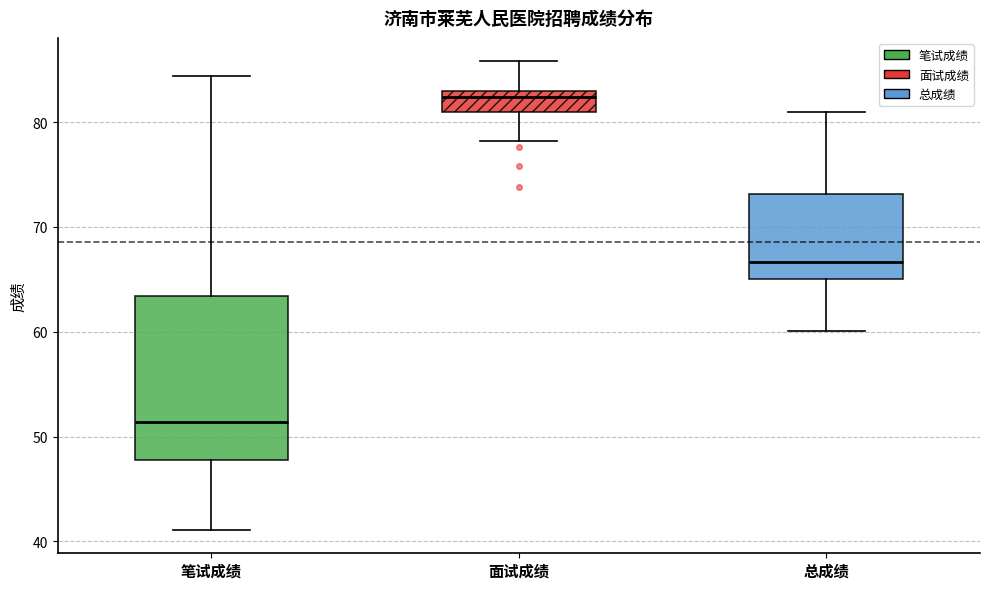

Reading left to right, read every box against the y-axis: the position of its median line, the range the box covers, and the ends of its whiskers. The values are not printed on the chart, so give them approximately, as read against the axis.

笔试成绩: median 51, box 48 to 63, whiskers 41 to 84
面试成绩: median 82, box 81 to 83, whiskers 78 to 86
总成绩: median 67, box 65 to 73, whiskers 60 to 81